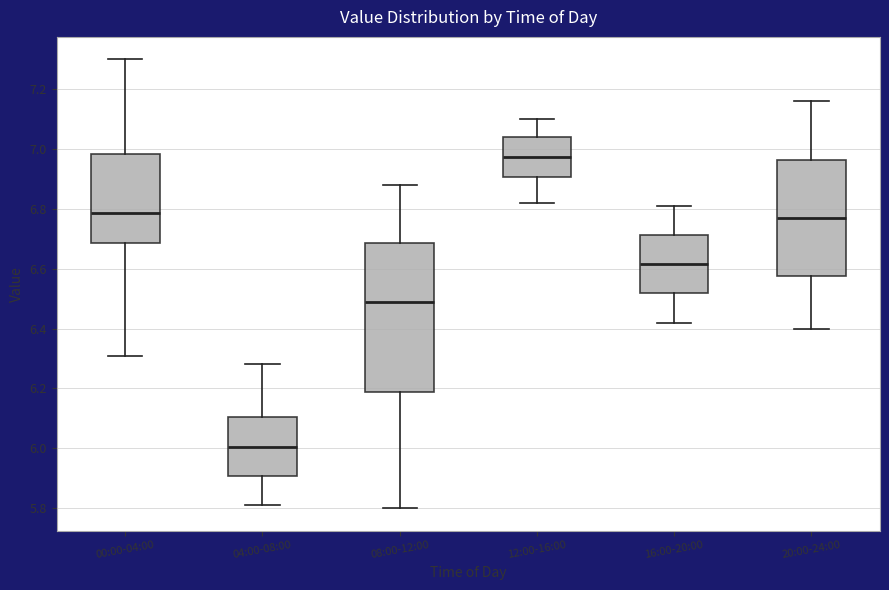

Reading left to right, read every box against the y-axis: the position of its median line, the range the box covers, and the ends of its whiskers. The values are not printed on the chart, so give them approximately, as read against the axis.

00:00-04:00: median 6.78, box 6.68 to 6.98, whiskers 6.32 to 7.30
04:00-08:00: median 6.00, box 5.90 to 6.10, whiskers 5.82 to 6.28
08:00-12:00: median 6.50, box 6.18 to 6.68, whiskers 5.80 to 6.88
12:00-16:00: median 6.98, box 6.90 to 7.04, whiskers 6.82 to 7.10
16:00-20:00: median 6.62, box 6.52 to 6.72, whiskers 6.42 to 6.82
20:00-24:00: median 6.78, box 6.58 to 6.96, whiskers 6.40 to 7.16